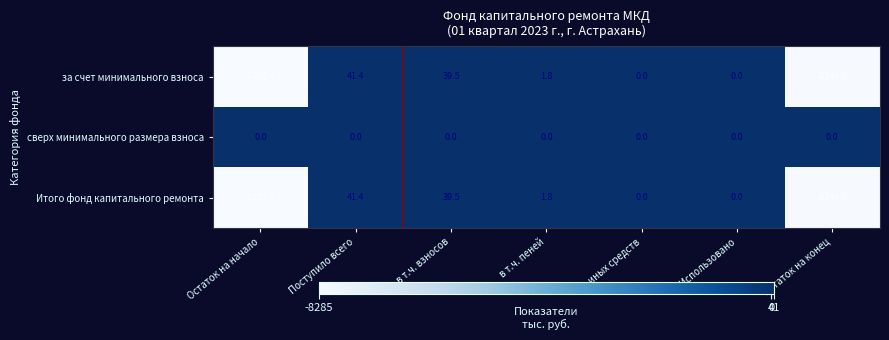

At which category is the sum across all series the highest?

Поступило всего